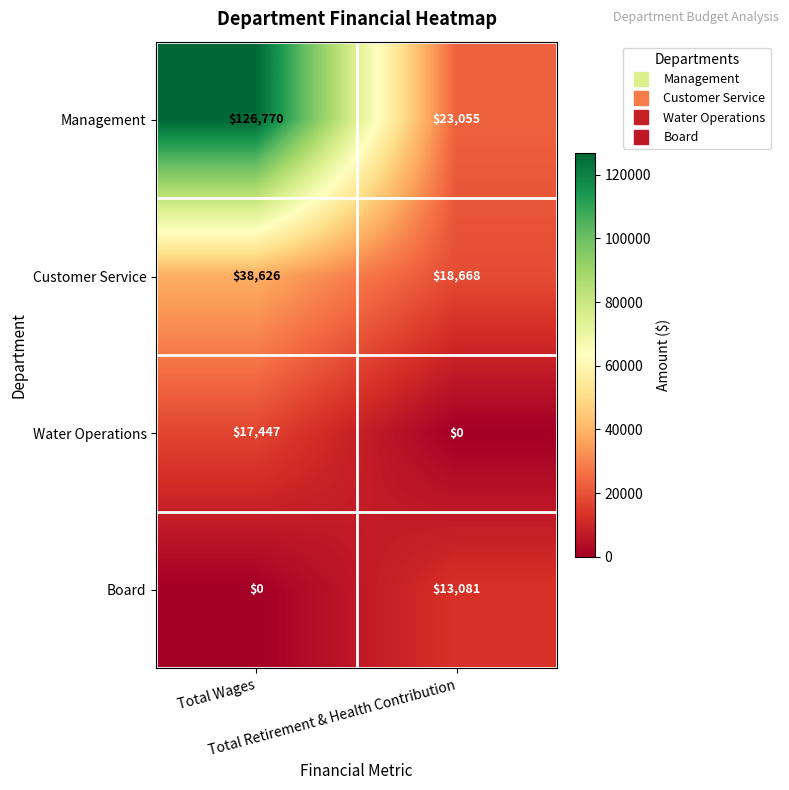

How many distinct data groups are displayed?

4